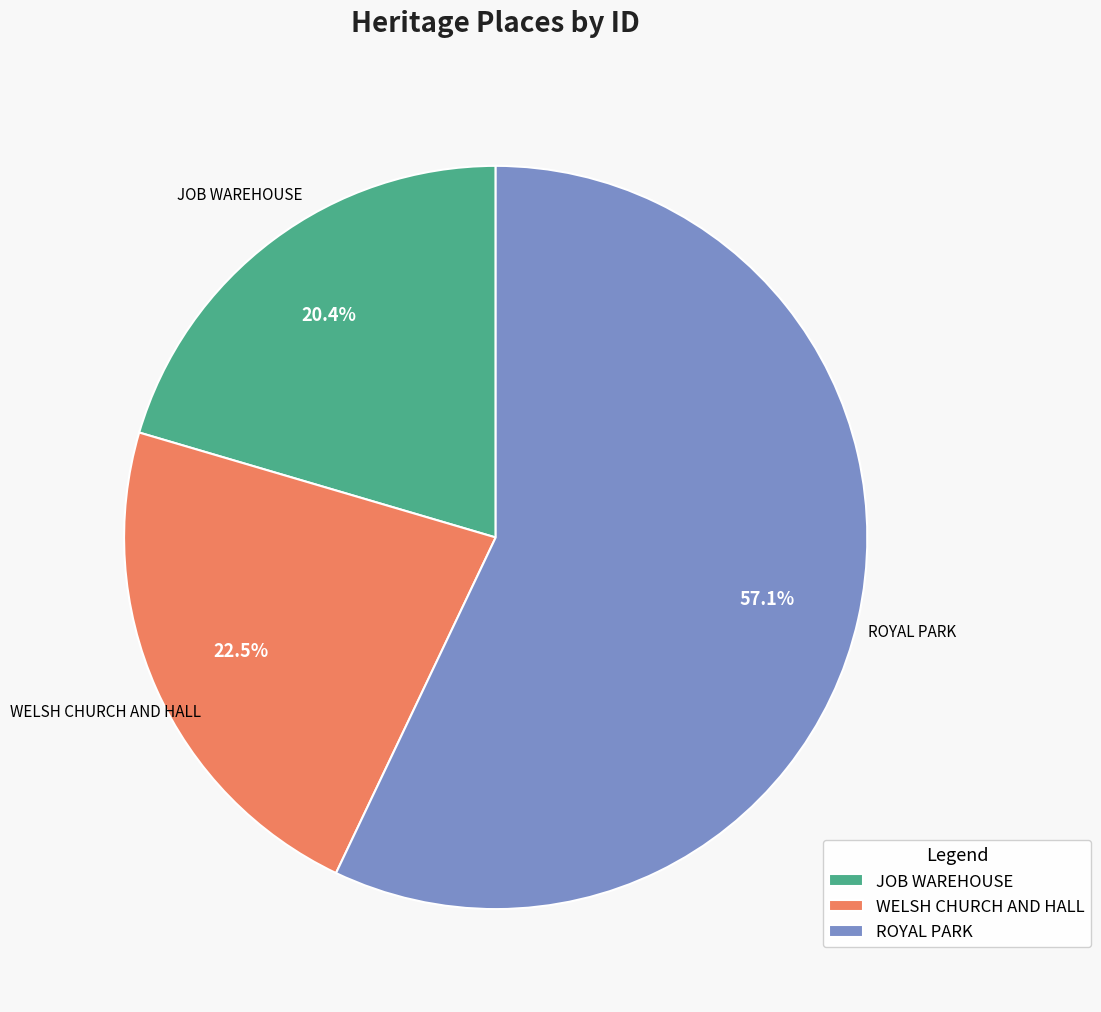

To the nearest percent, what is the average slice percentage?

33%